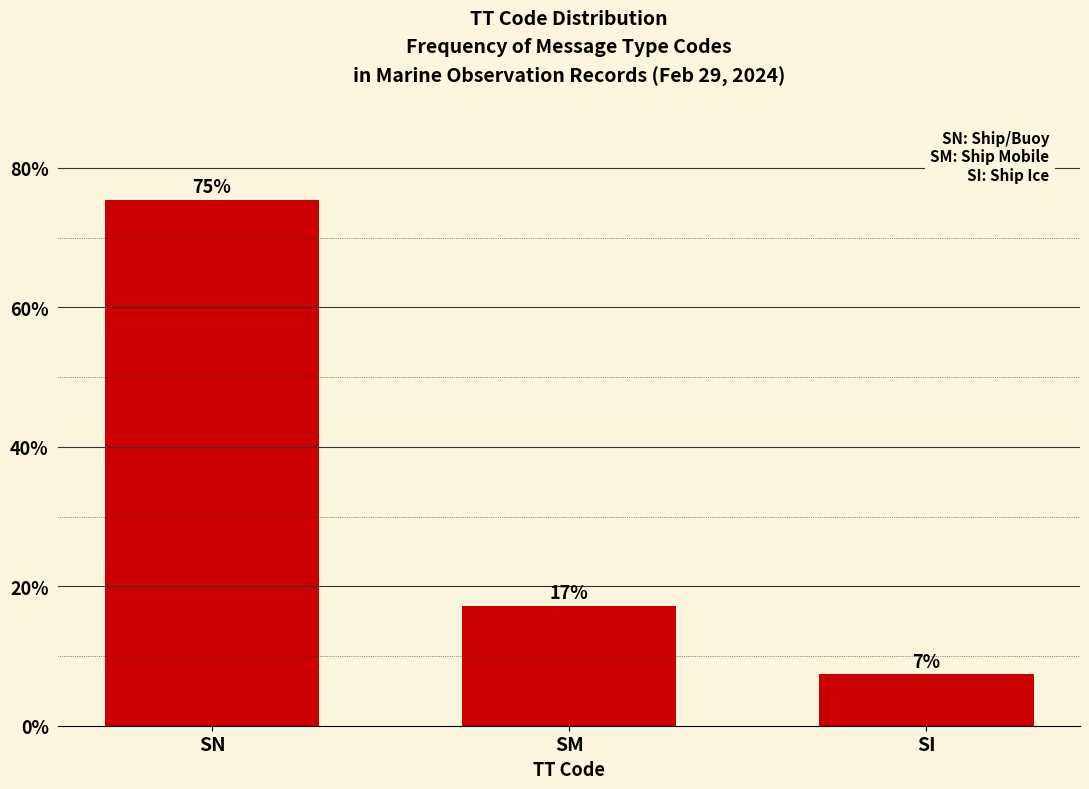

Does the chart contain any negative values?

No